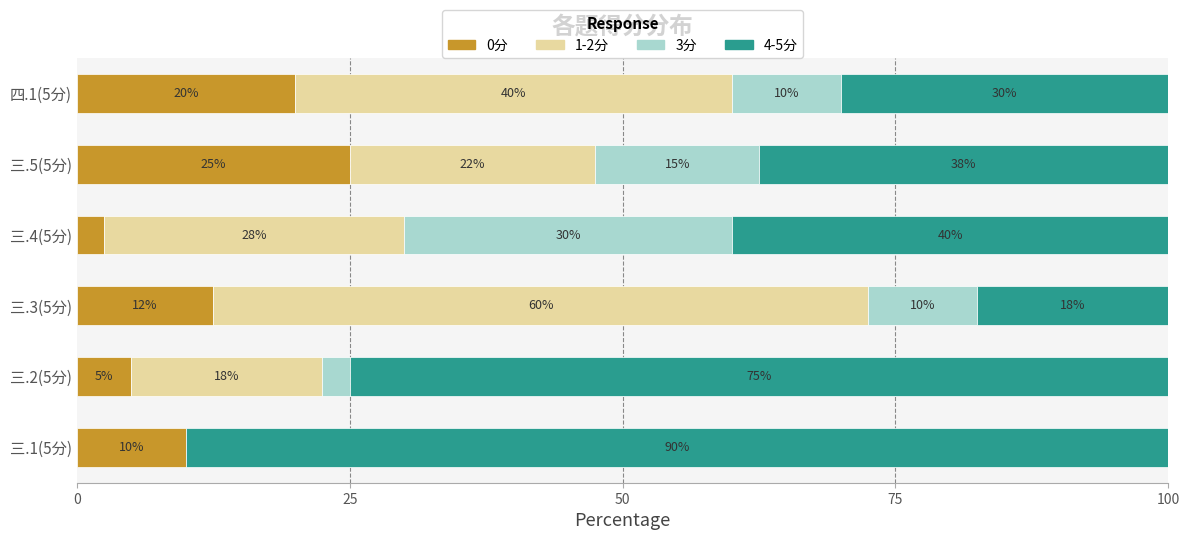

Count the number of categories in the chart.

6